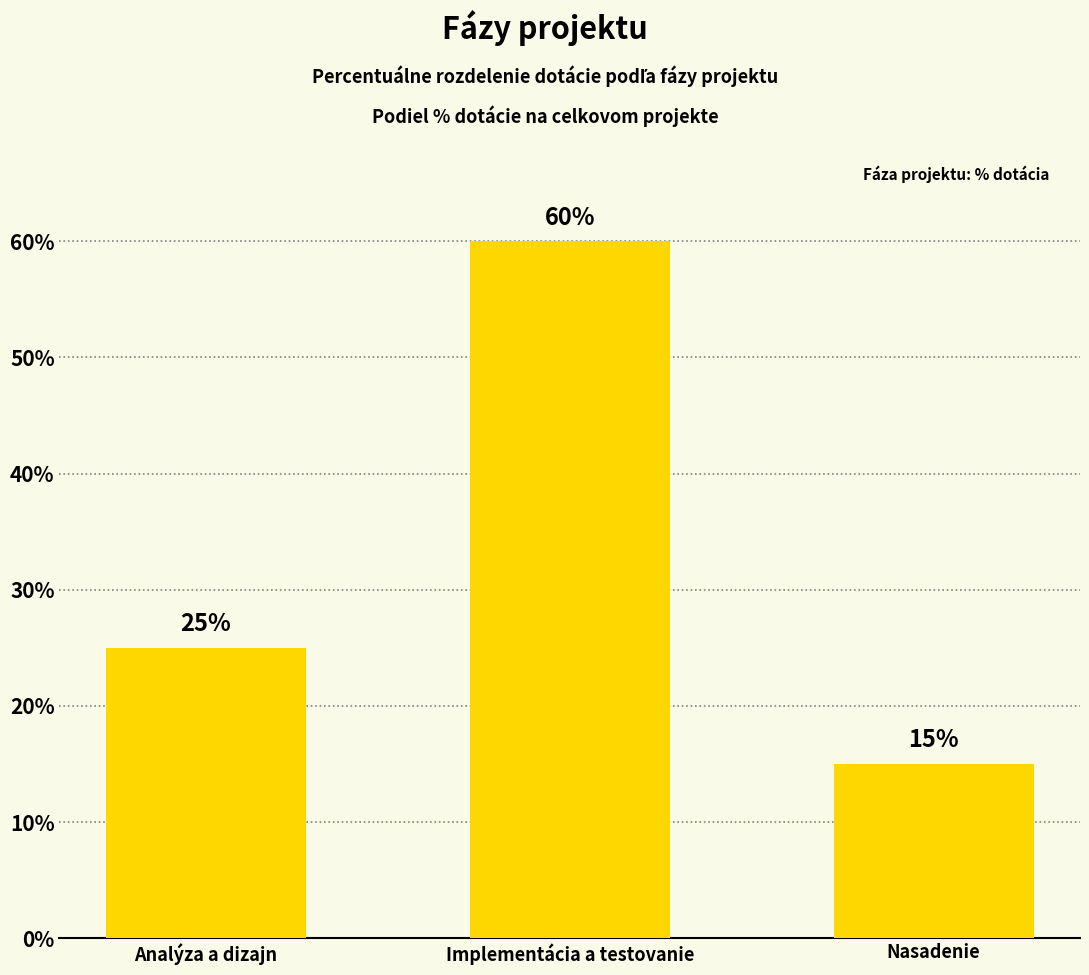

Rank the categories by value from highest to lowest.

Implementácia a testovanie, Analýza a dizajn, Nasadenie